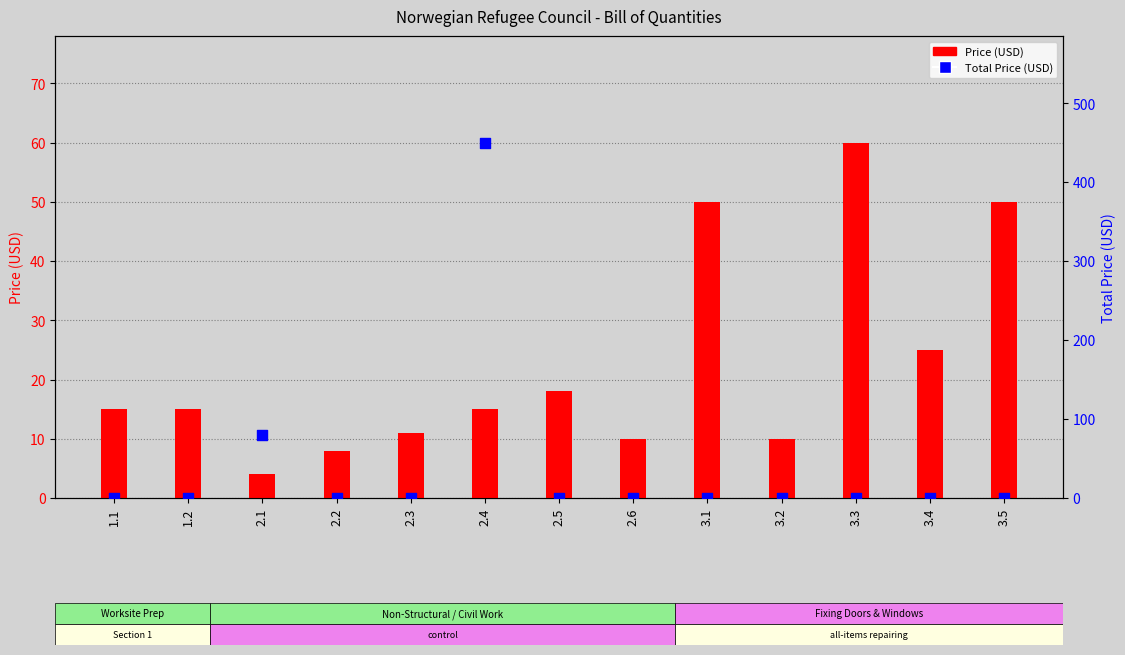

Which series reaches the minimum Y coordinate?

Total Price (USD)